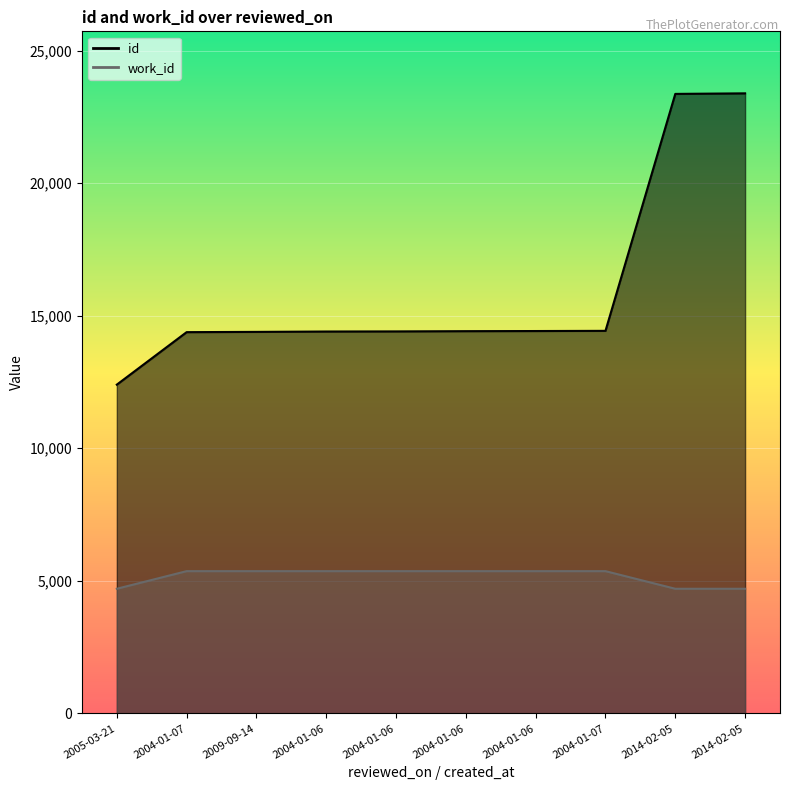

At which label does id reach its minimum?

2005-03-21